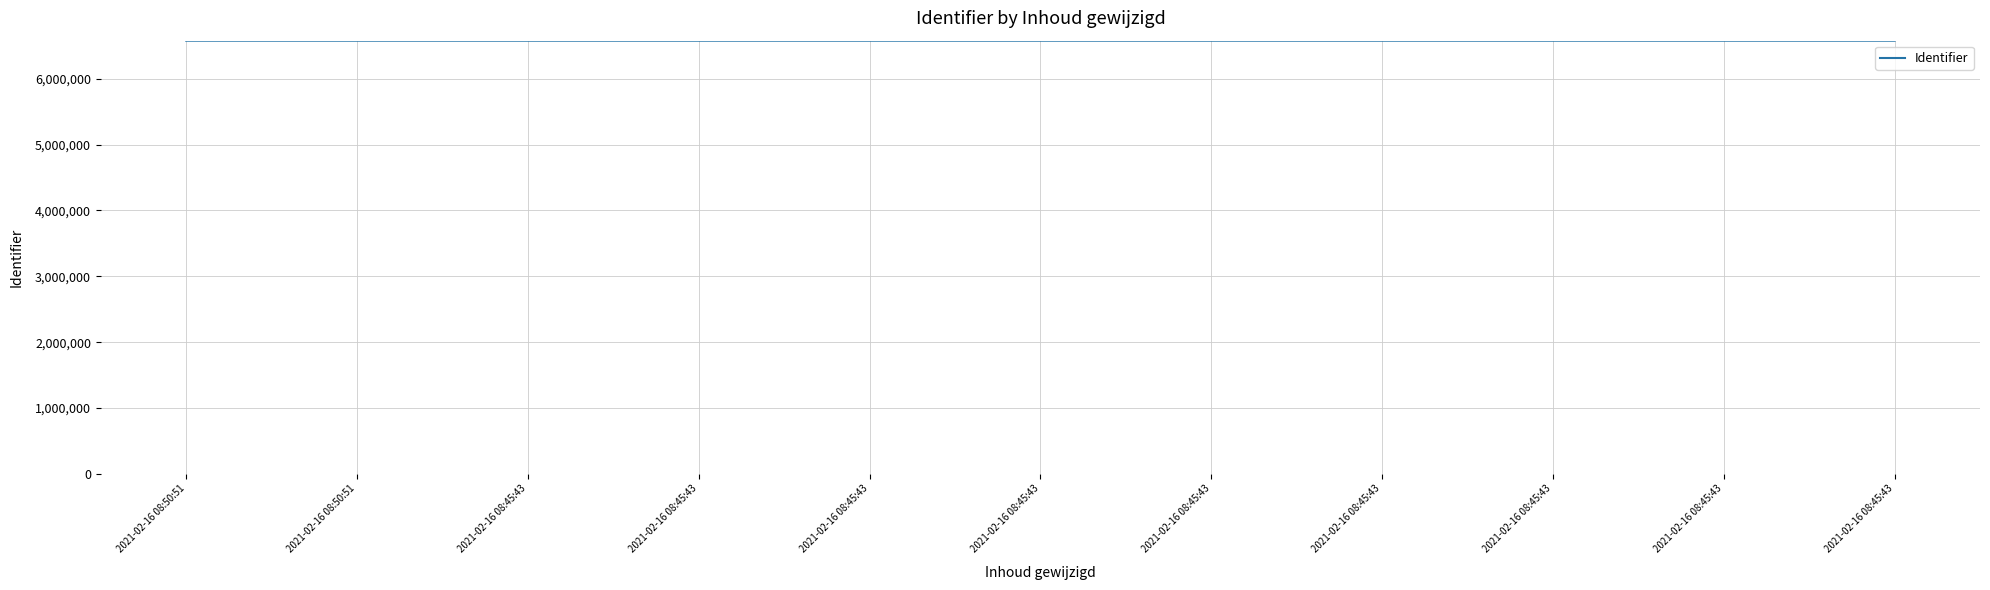

At which label does the data first exceed 6579093?

2021-02-16 08:45:43